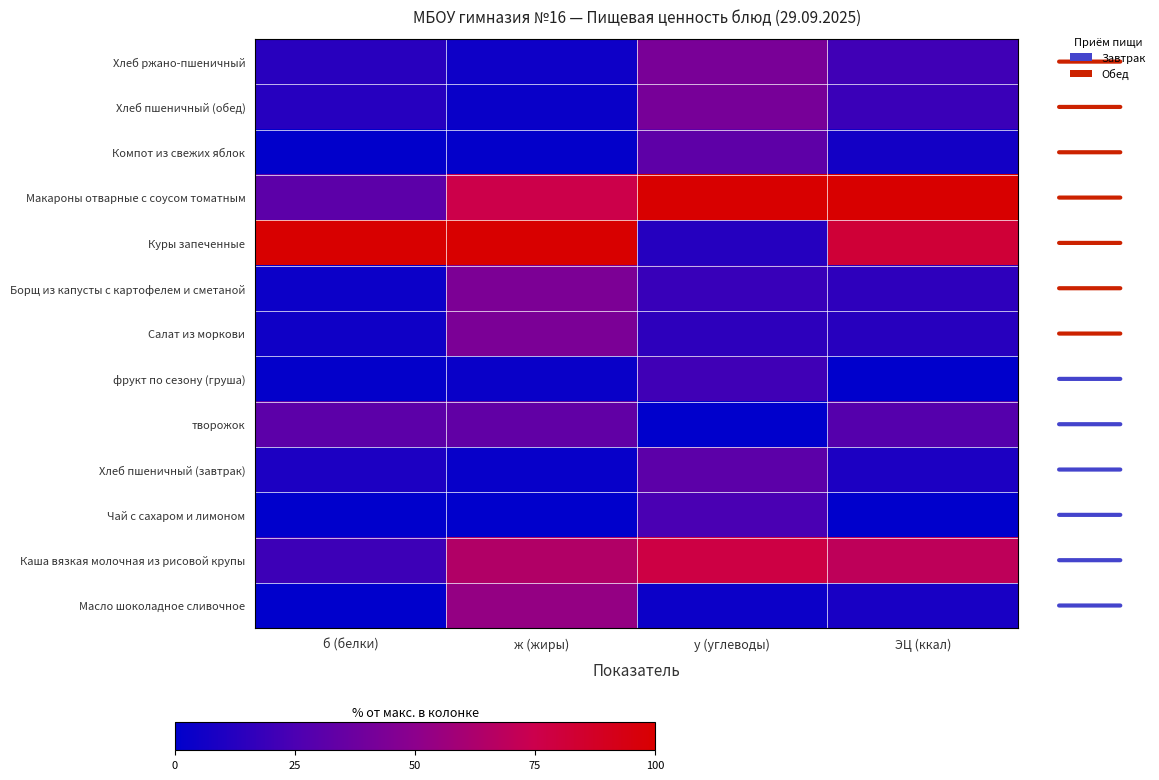

What is the difference between the highest and lowest values at ж (жиры)?

100.0